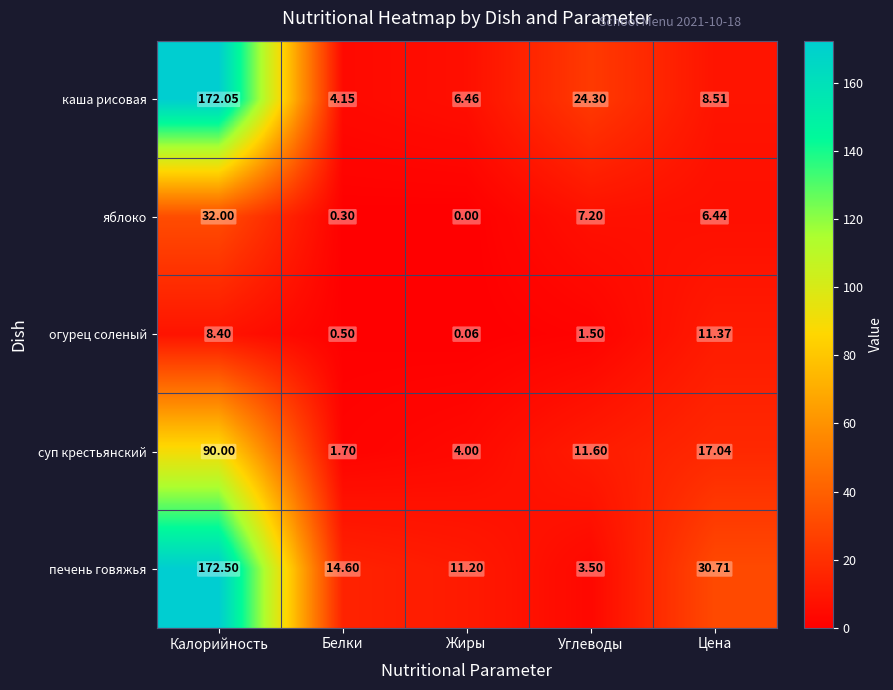

Where does the суп крестьянский series first go above 11?

Калорийность